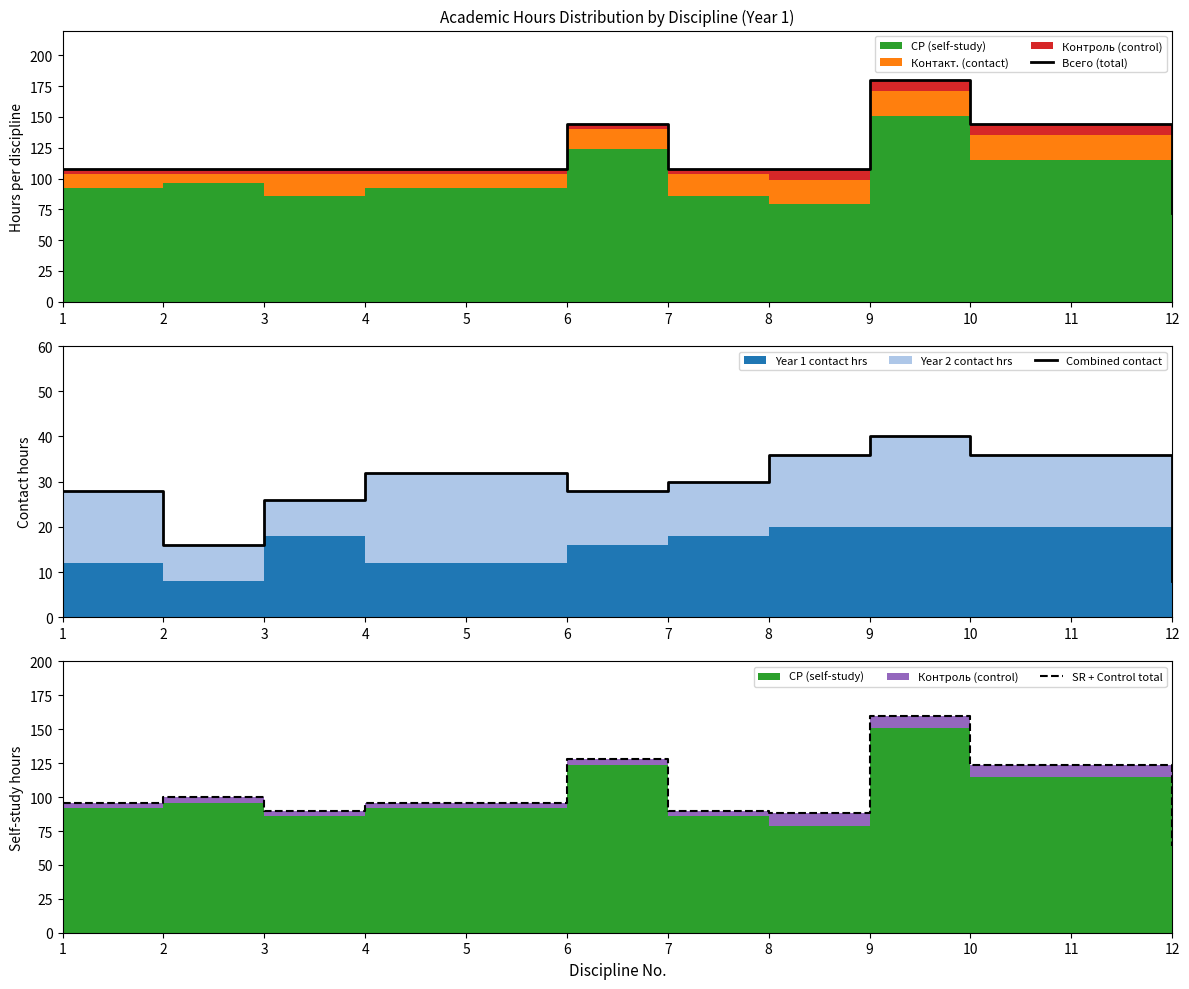

Reading right to left, list all the values displayed in this chart.

Всего (total): 72	144	144	180	108	108	144	108	108	108	108	108
Combined contact: 8	36	36	40	36	30	28	32	32	26	16	28
SR + Control total: 64	124	124	160	88	90	128	96	96	90	100	96